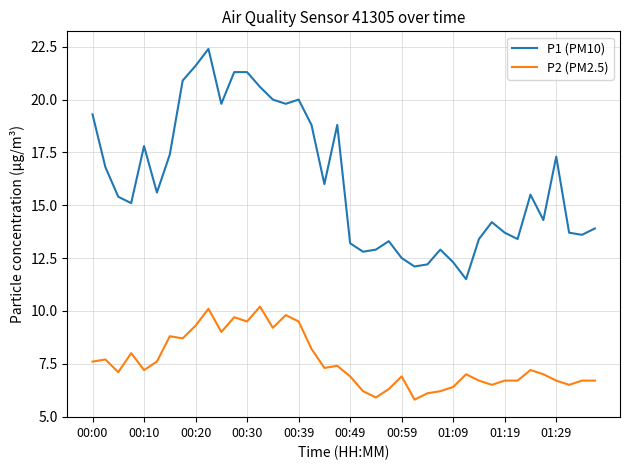

List the series in order of their peak value, lowest first.

P2 (PM2.5), P1 (PM10)